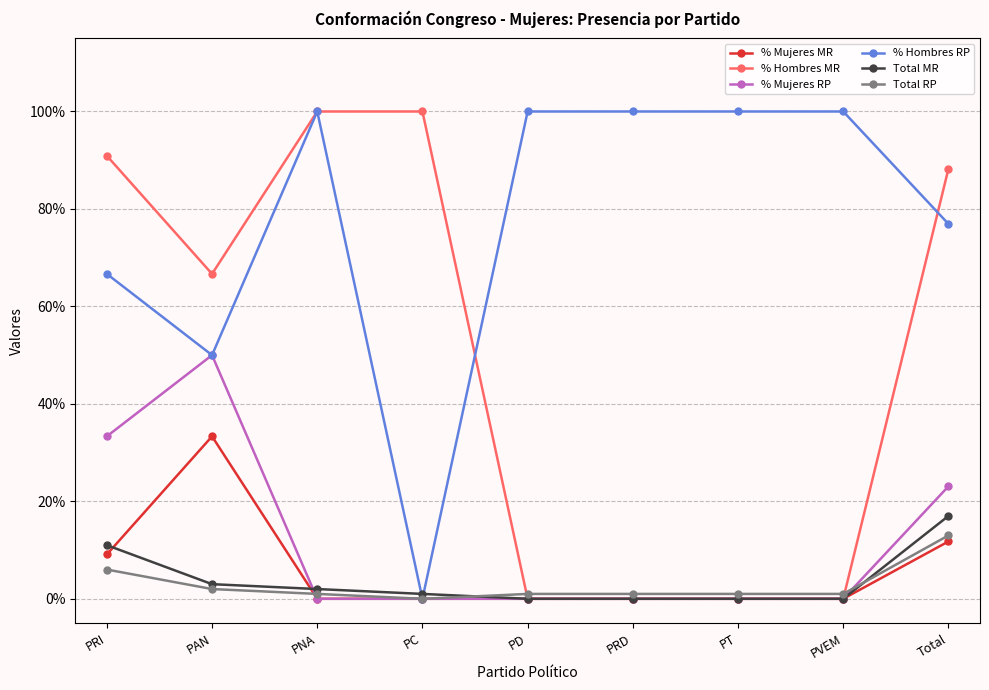

What is the spread (max minus min) of values at PRI?

84.9